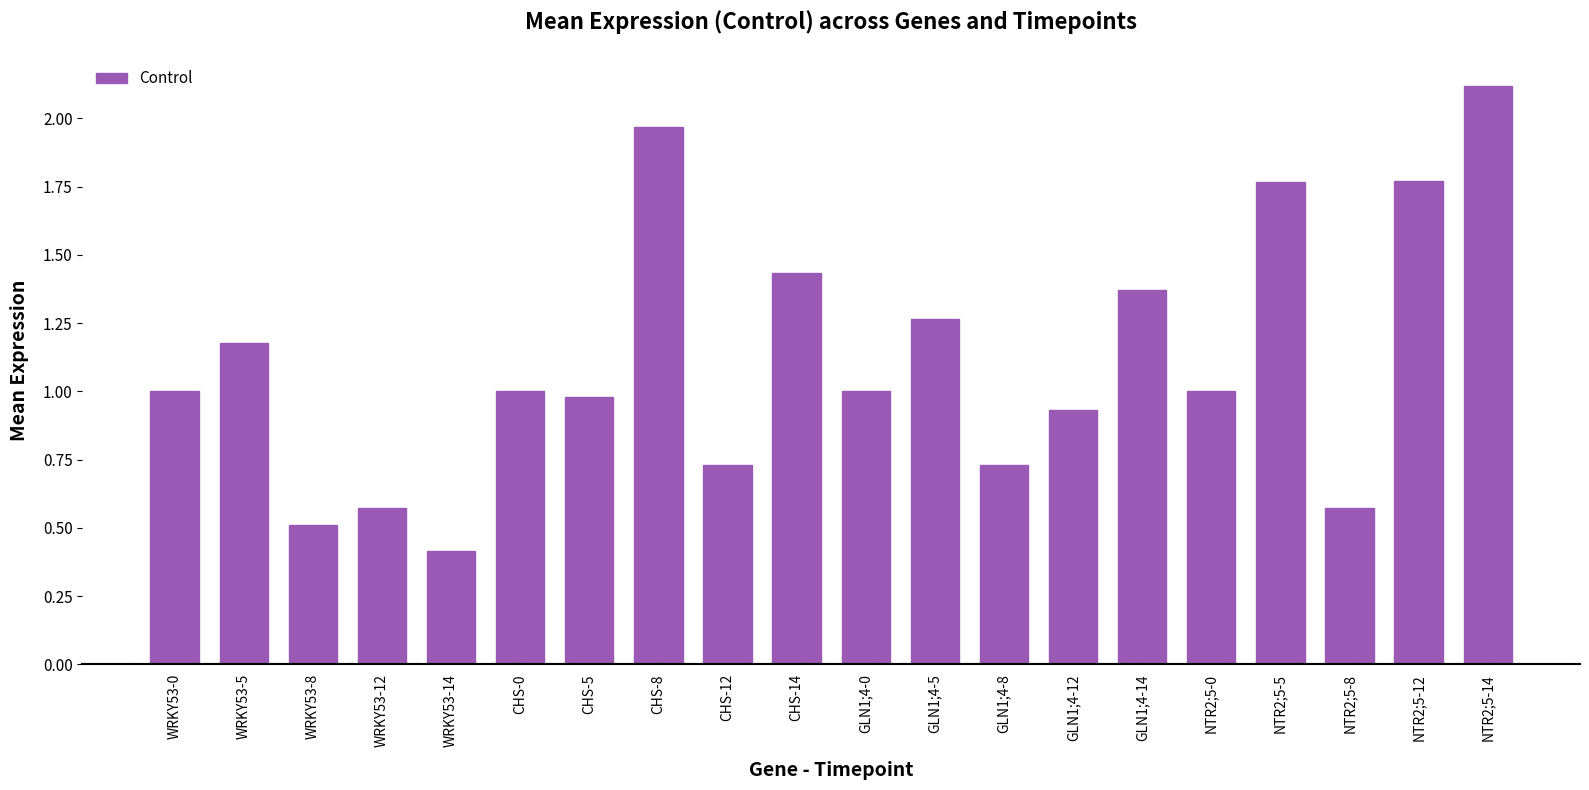

Which label corresponds to the smallest value in the chart?

WRKY53-14